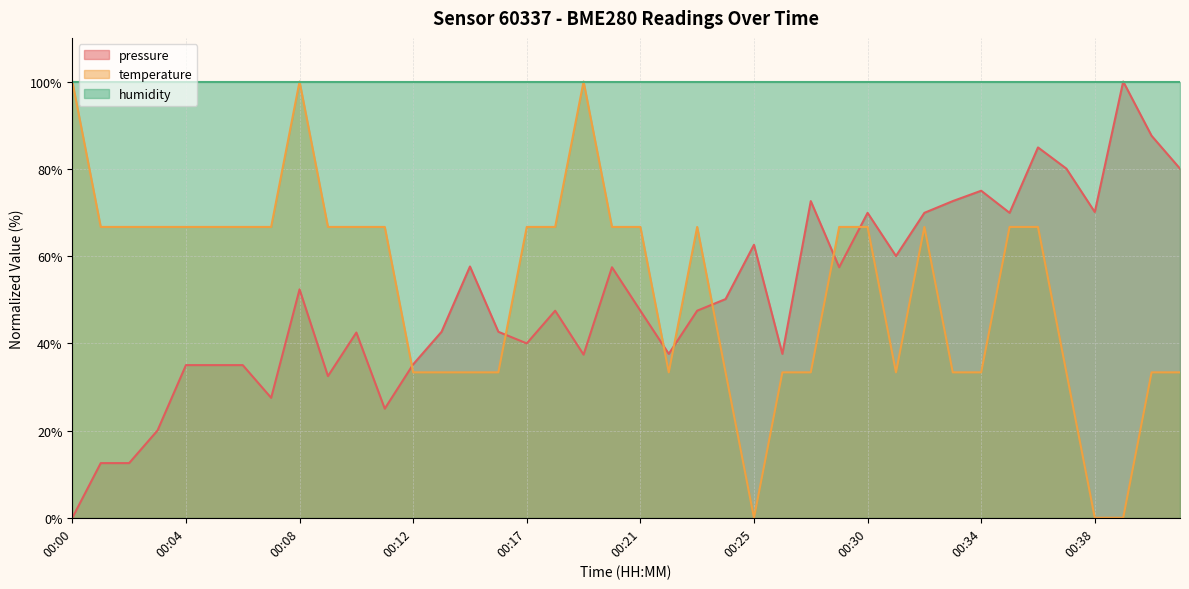

Does the chart display data point markers on the line(s)?

No